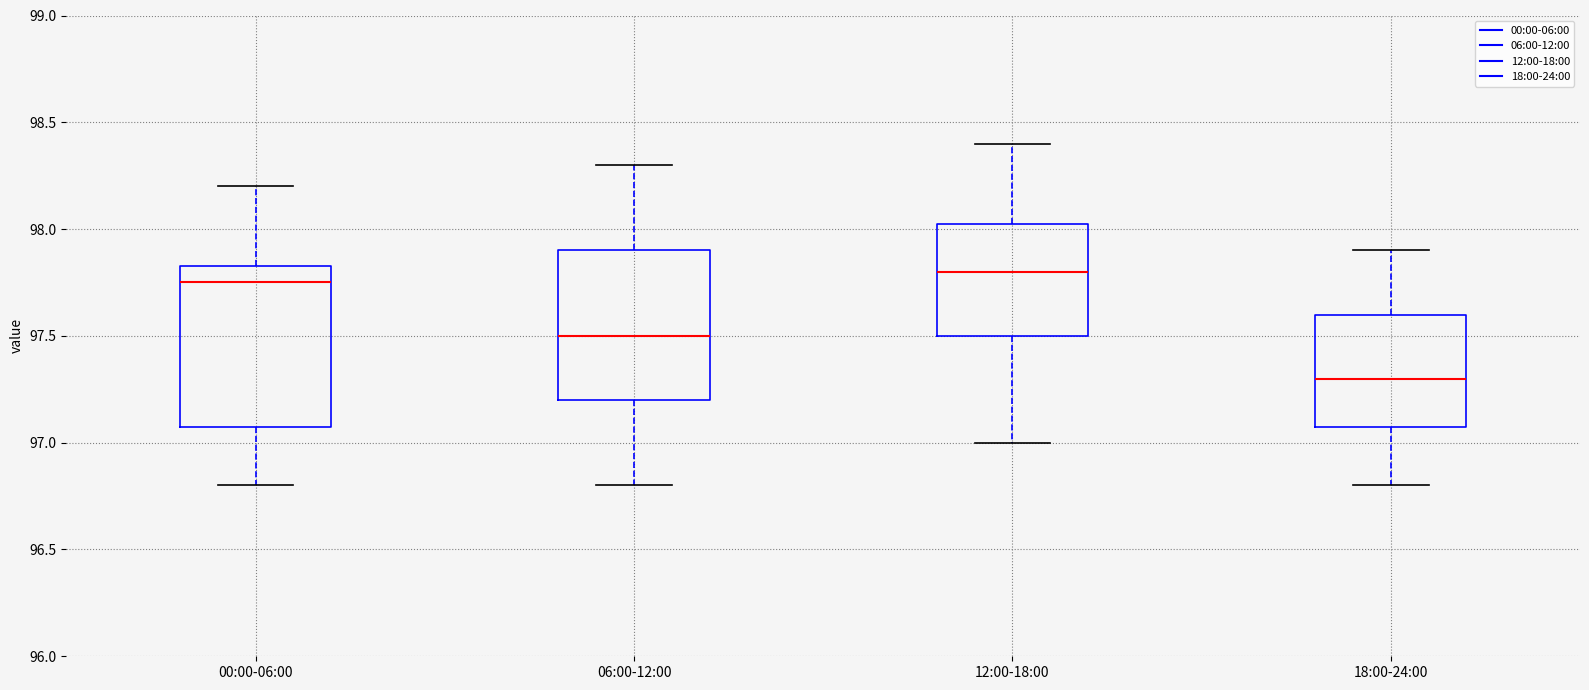

Reading left to right, read every box against the y-axis: the position of its median line, the range the box covers, and the ends of its whiskers. The values are not printed on the chart, so give them approximately, as read against the axis.

00:00-06:00: median 97.75, box 97.10 to 97.85, whiskers 96.80 to 98.20
06:00-12:00: median 97.50, box 97.20 to 97.90, whiskers 96.80 to 98.30
12:00-18:00: median 97.80, box 97.50 to 98.05, whiskers 97.00 to 98.40
18:00-24:00: median 97.30, box 97.10 to 97.60, whiskers 96.80 to 97.90